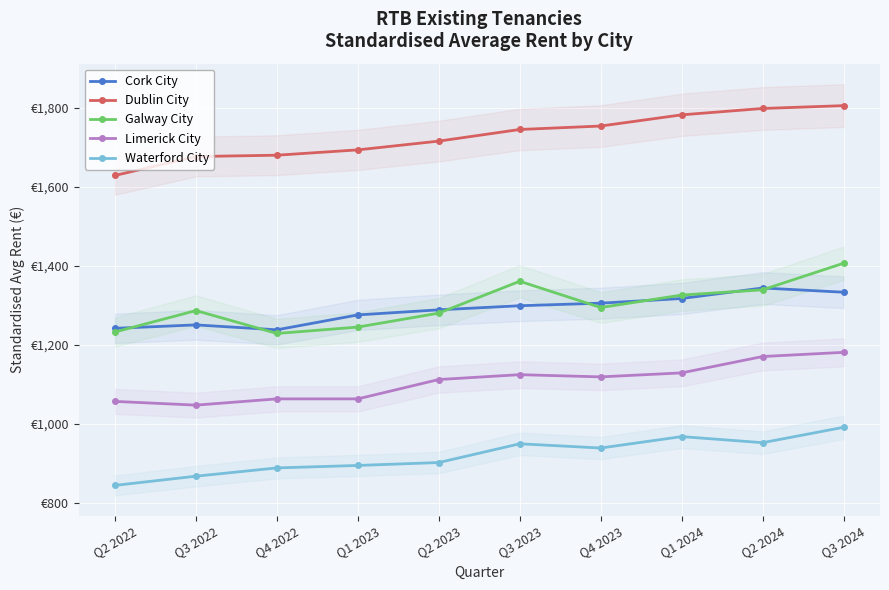

What are all the series names shown in the legend?

Cork City, Dublin City, Galway City, Limerick City, Waterford City